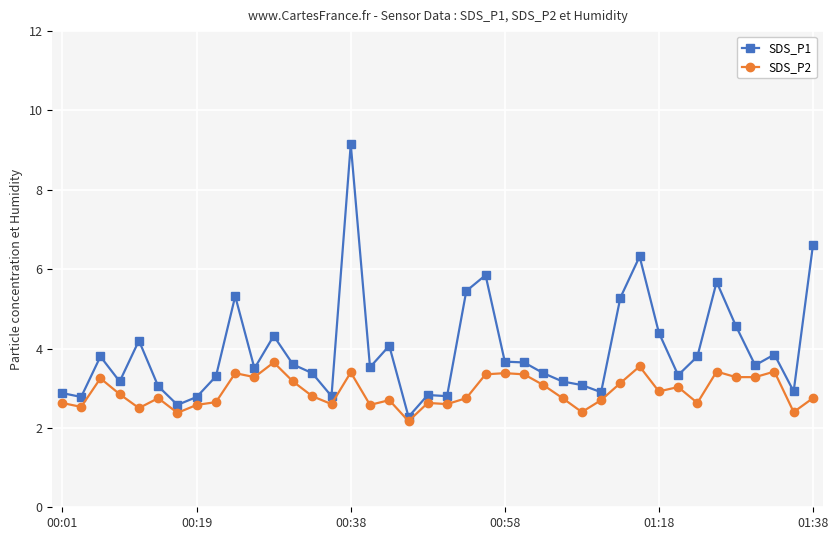

Does the chart have visible grid lines?

Yes